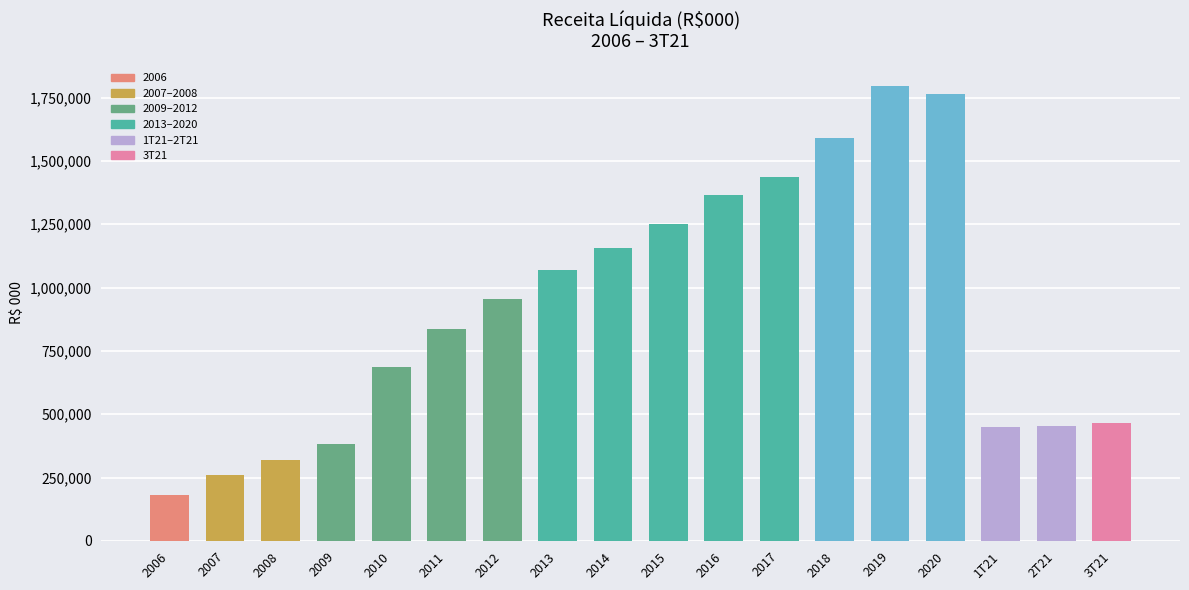

The value at 2T21 is 813360. True or false?

False